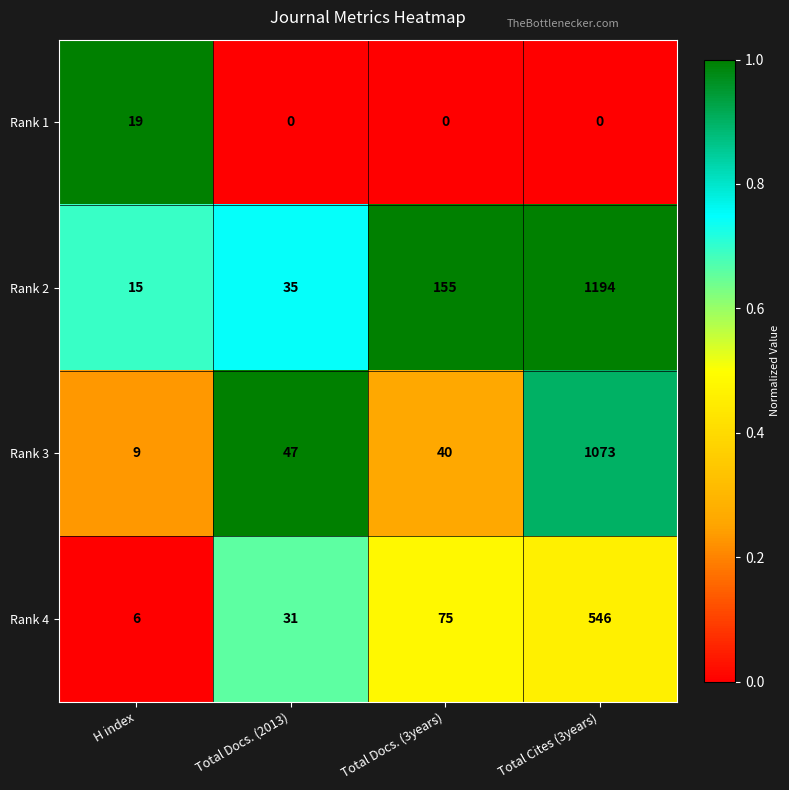

Count the number of data series in this chart.

4